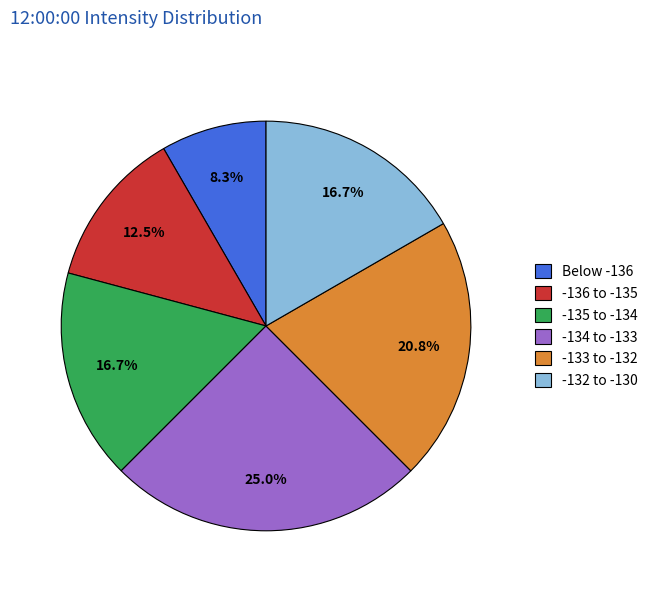

How much of the chart is everything except -135 to -134?

83.3%